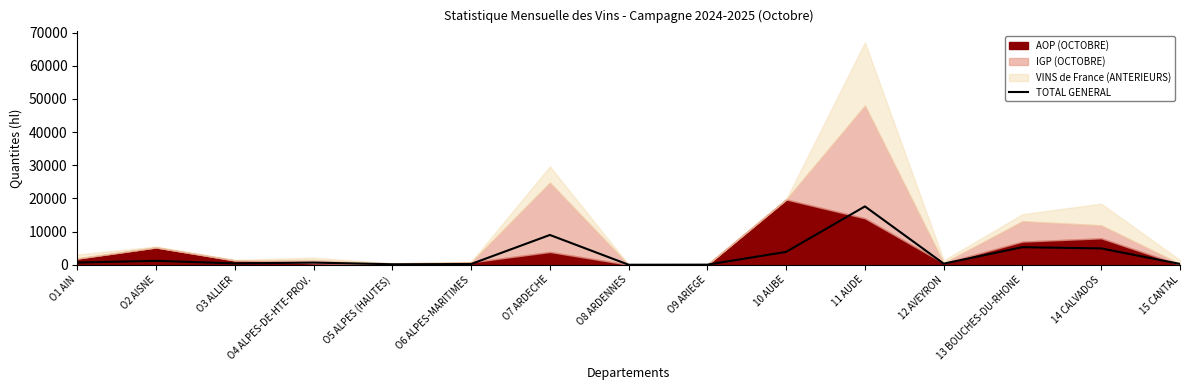

How many lines are shown in the chart?

1